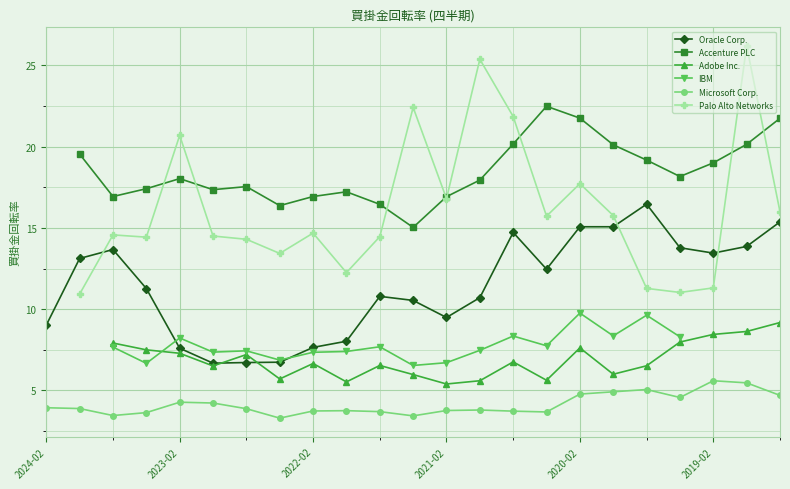

True or false: Microsoft Corp. and Oracle Corp. cross at least once.

False